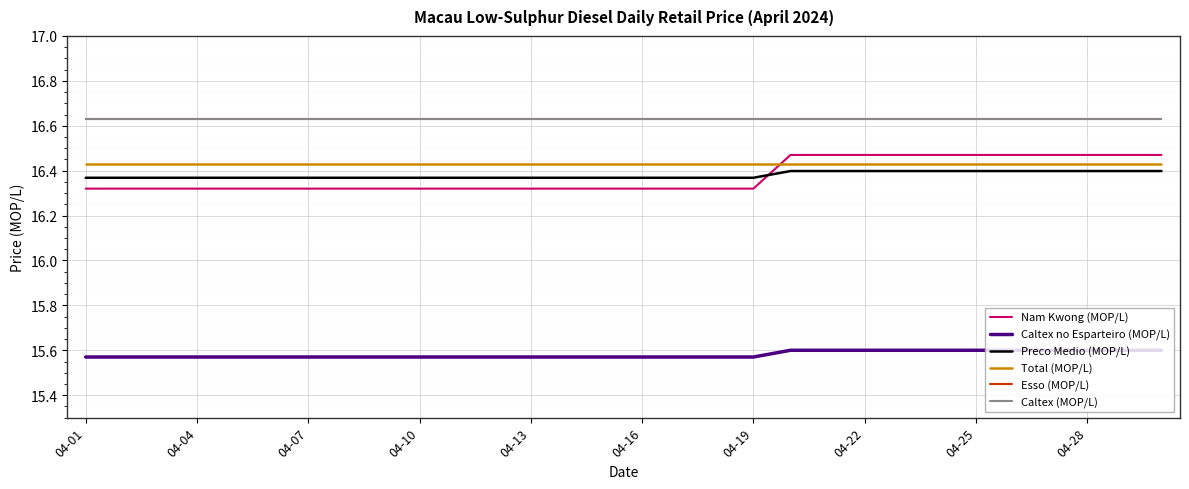

Does the chart have visible grid lines?

Yes